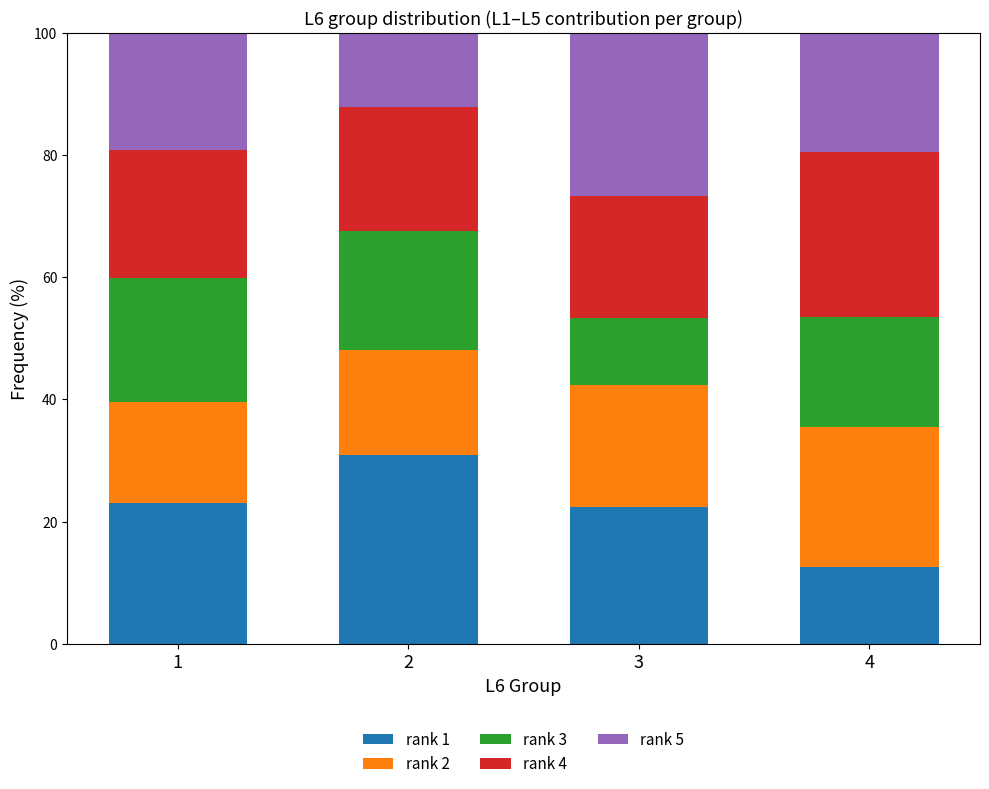

How many data points in rank 1 are above 23?

2